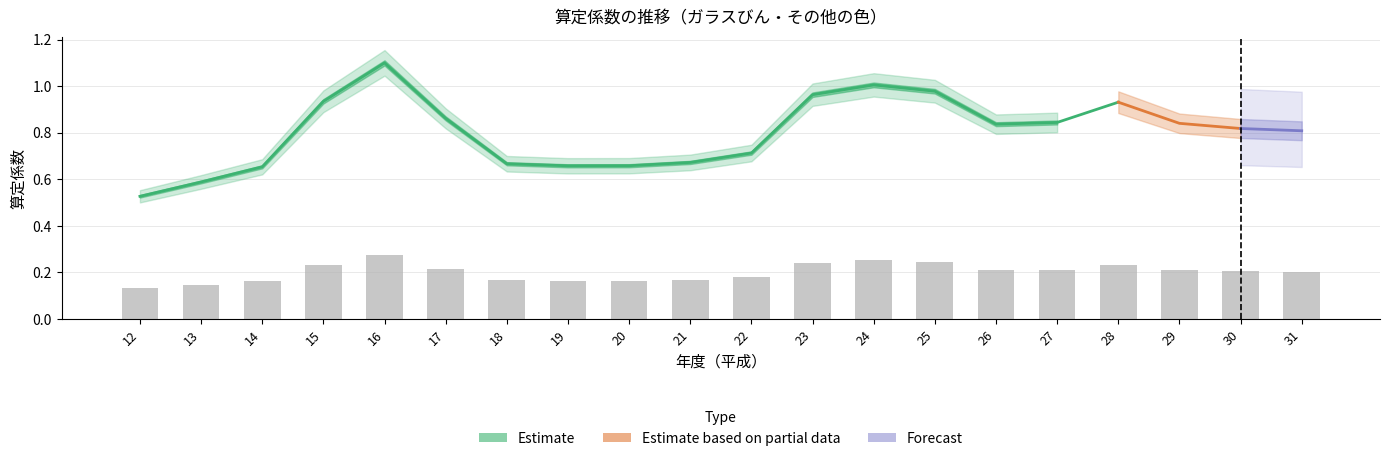

Are the bars horizontal?

No